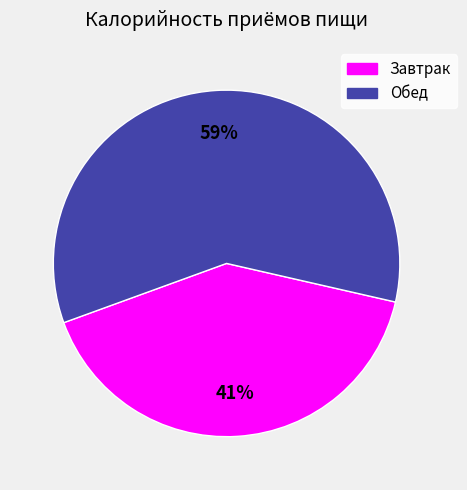

Approximately how many times larger is the value at Обед compared to Завтрак?

1.4